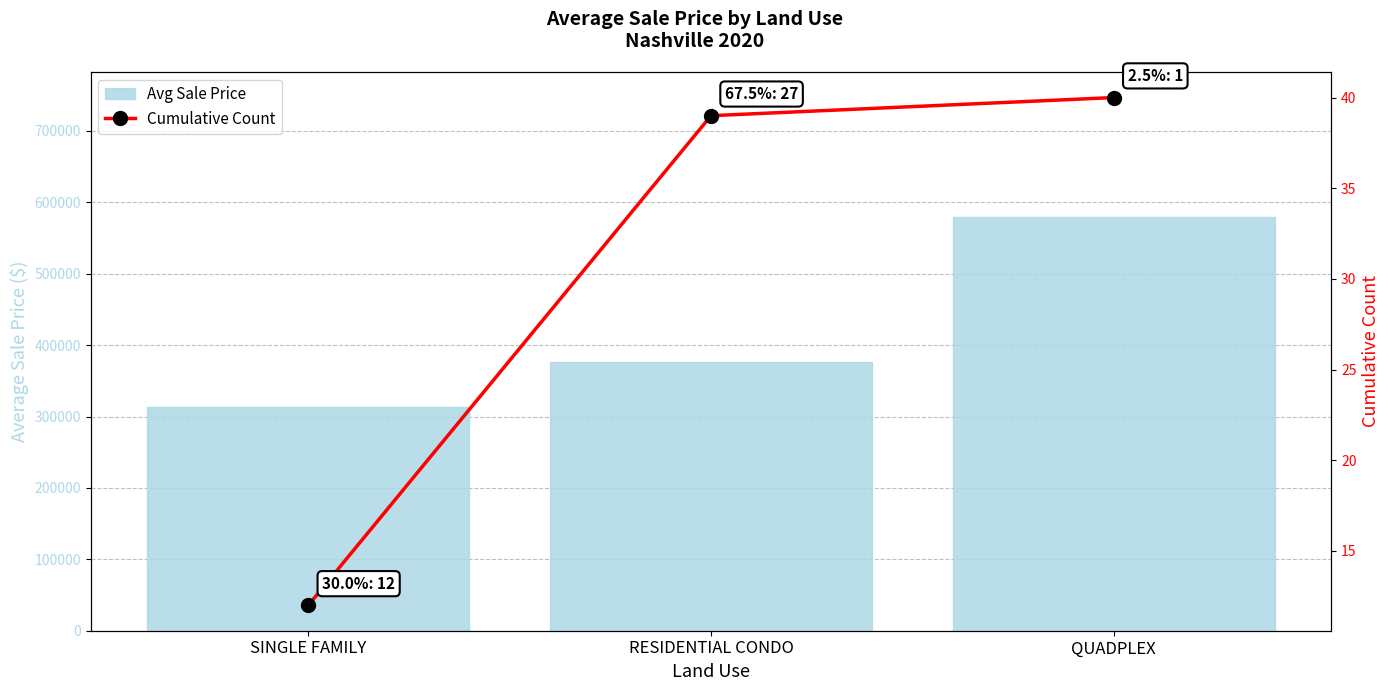

How many groups of bars are there?

3